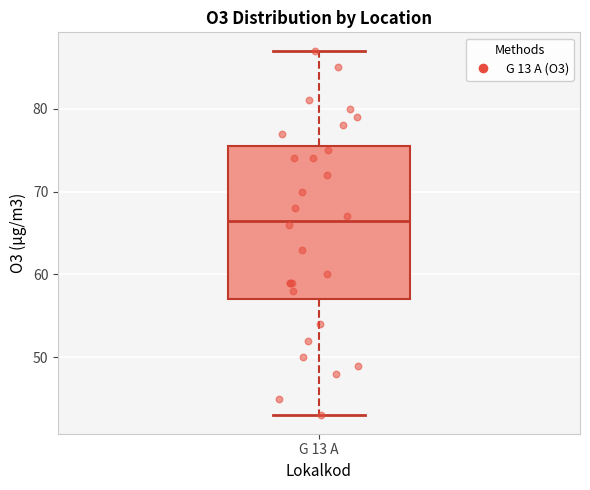

Transcribe this box plot: give where the median line is, the range the box spans, and where the two whiskers end, as read against the y-axis. The values are not printed on the chart, so give them approximately, as read against the axis.

median 67, box 57 to 76, whiskers 43 to 87